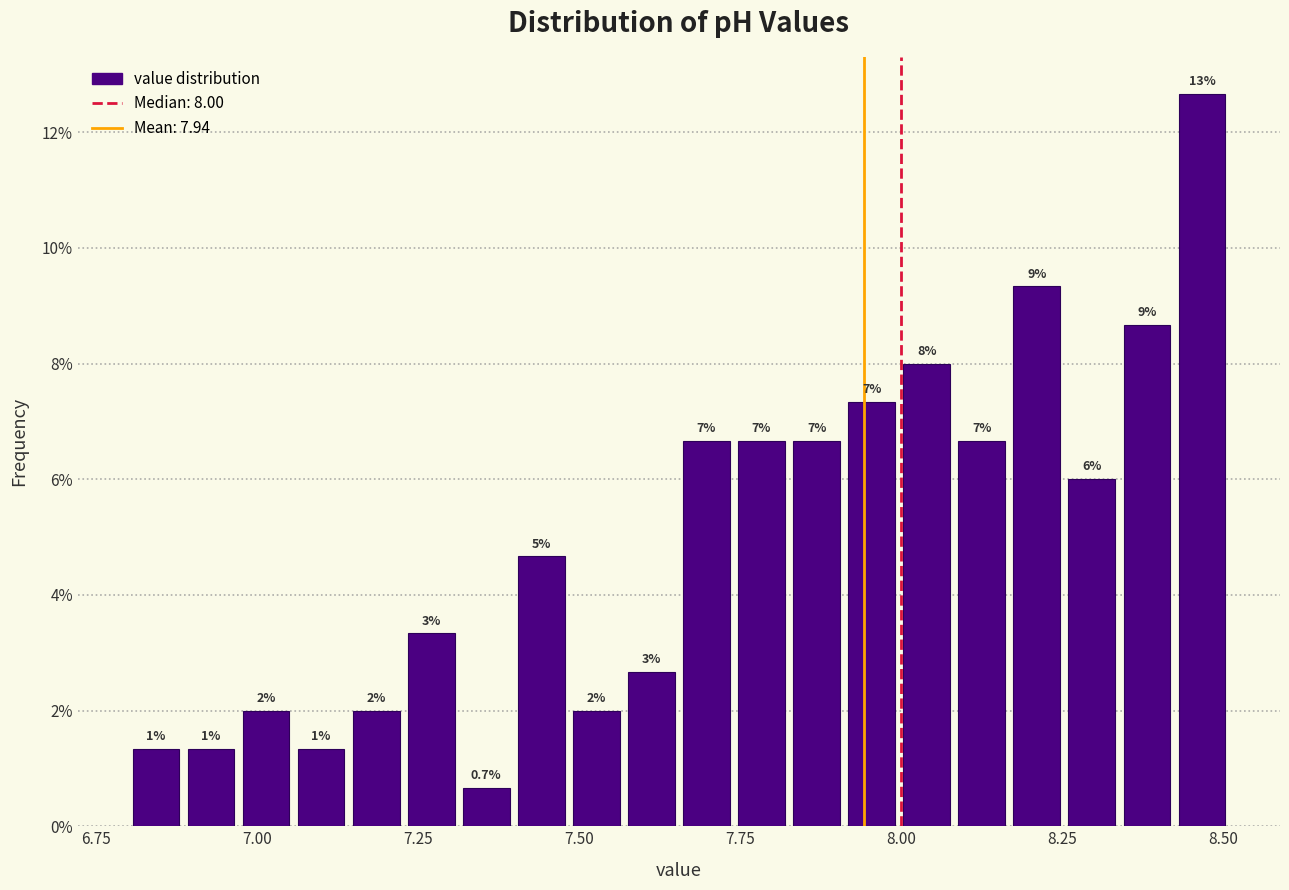

Read against the x-axis, roughly where is the centre of the tallest bar?

8.45